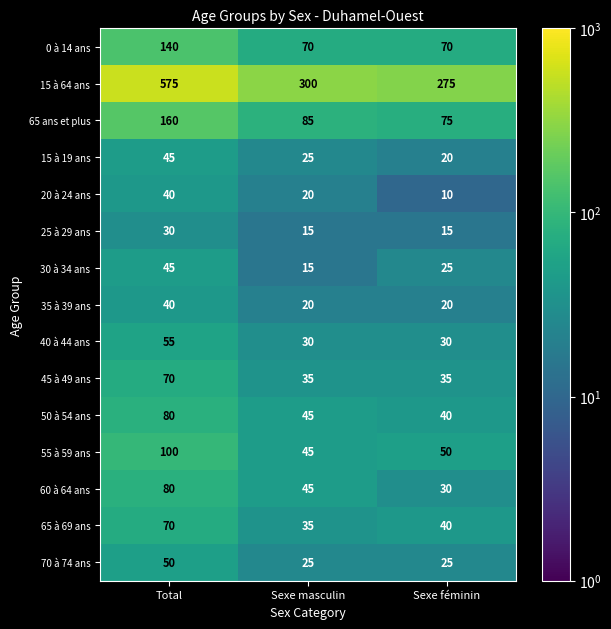

The 30 à 34 ans series shows 6 at Sexe masculin. True or false?

False